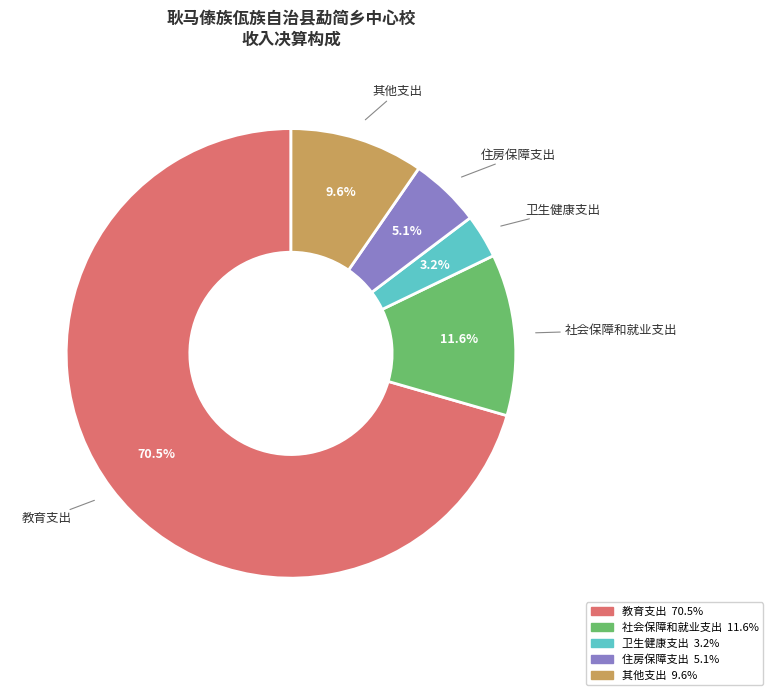

Is there a majority slice in this chart?

Yes